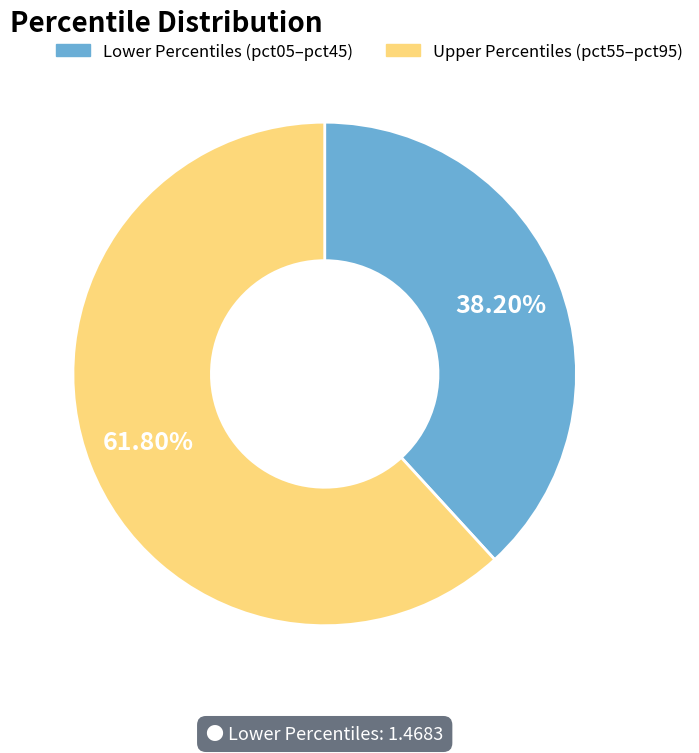

How many segments does this pie chart have?

2